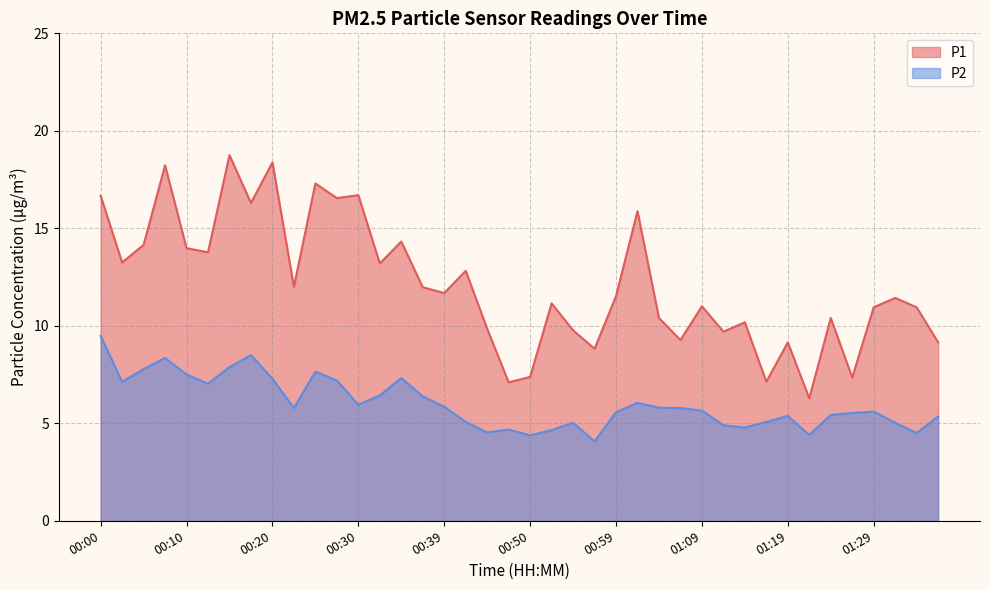

Rank the series by their maximum value, from lowest to highest.

P2, P1